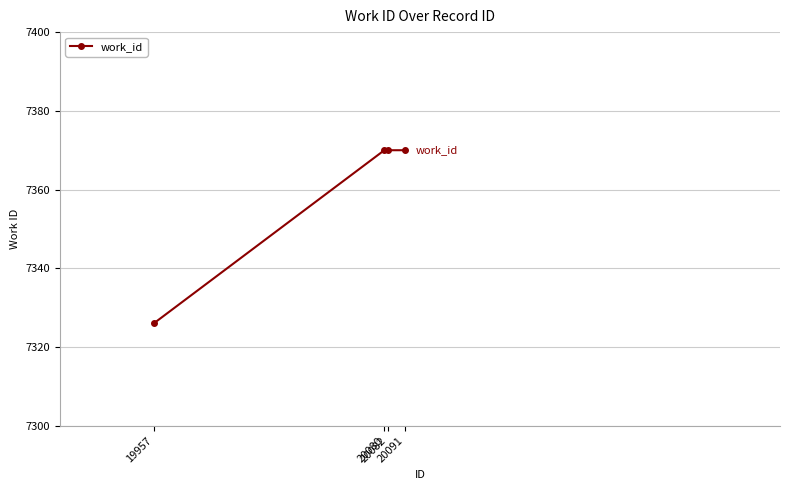

What is the value of the 3rd point from the left?

7370